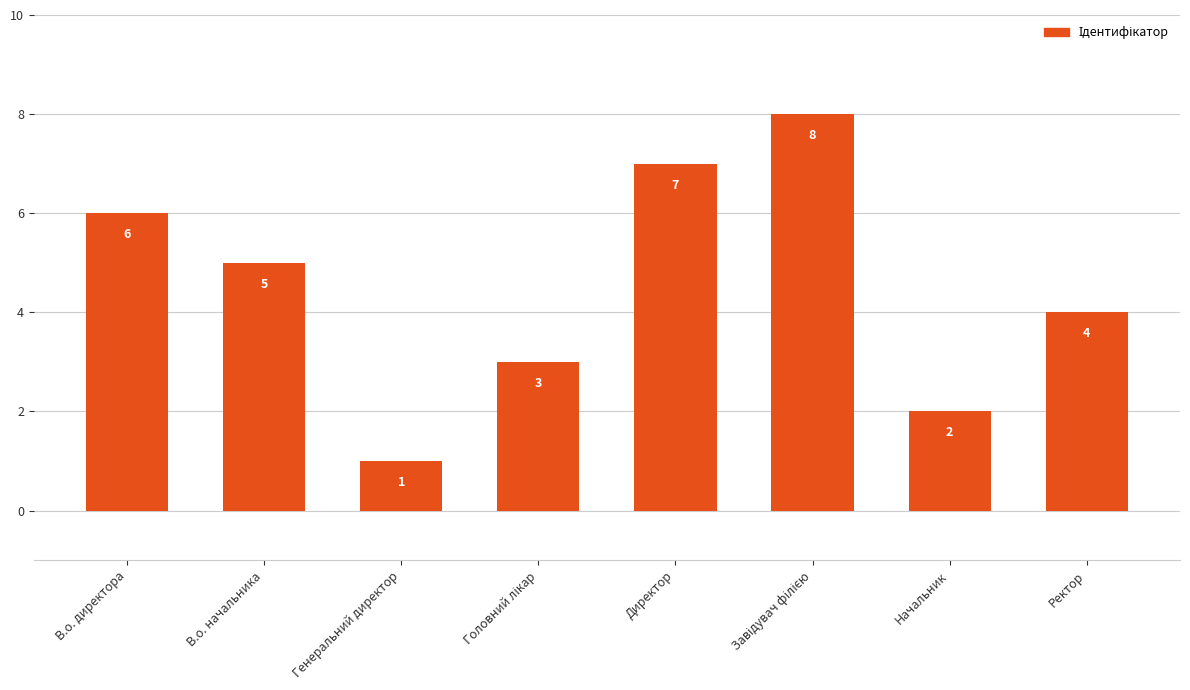

Reading right to left, what are all the values shown in this chart?

4	2	8	7	3	1	5	6